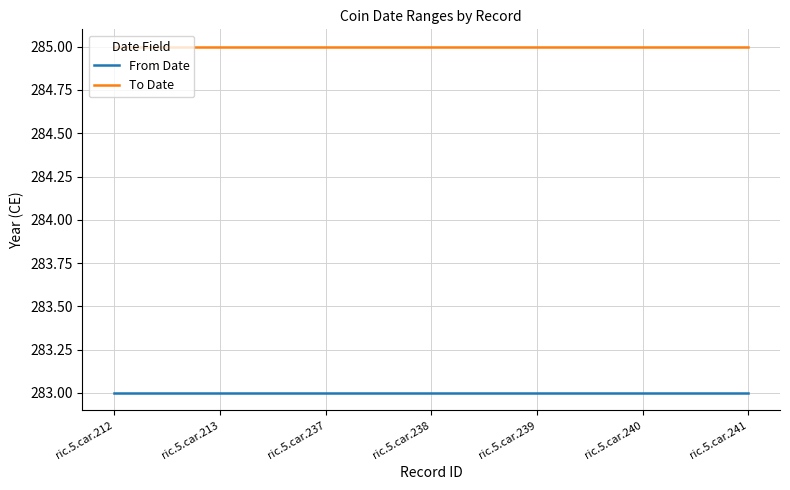

What is the sum of all To Date values?

1995